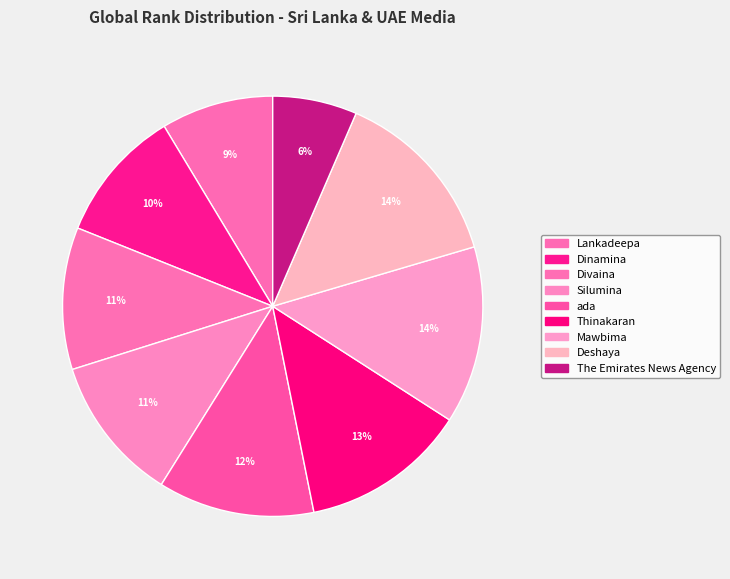

Is the sum of Lankadeepa and Thinakaran greater than half?

No